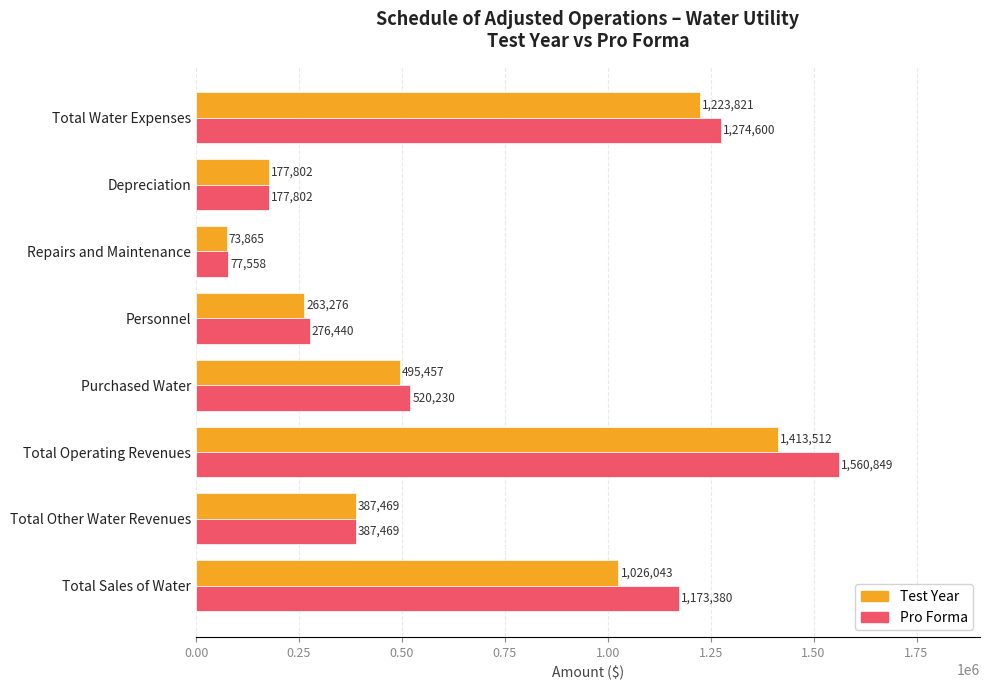

What is the total value across all series at Total Other Water Revenues?

774938.0